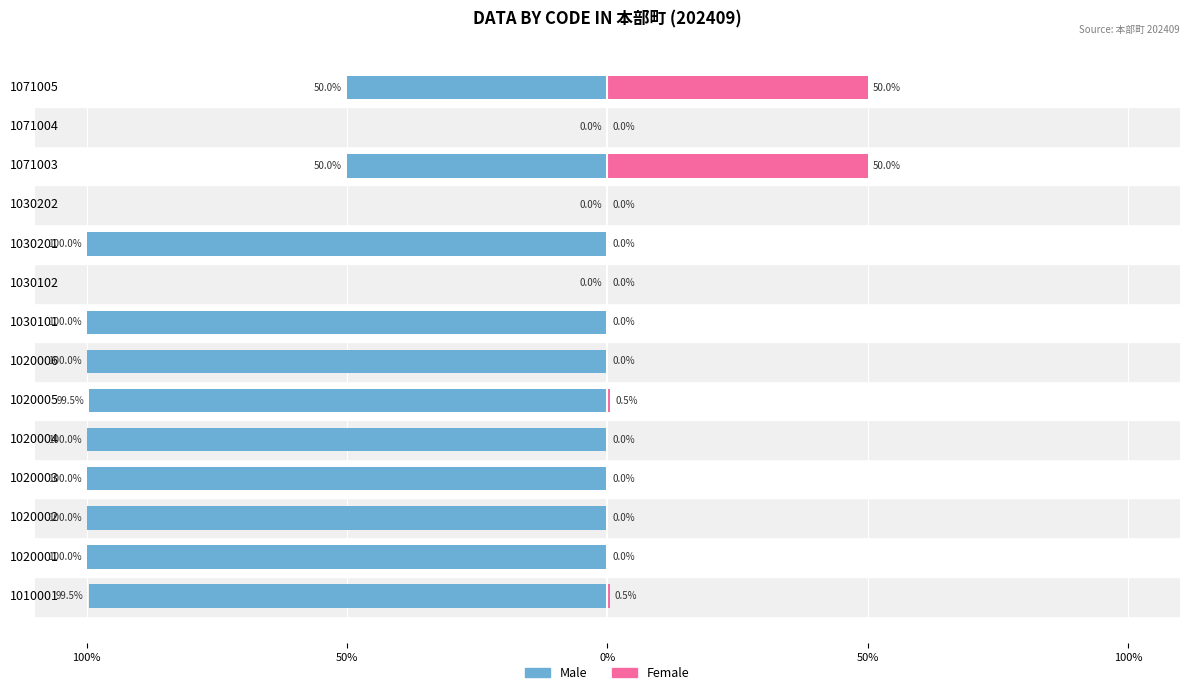

Which has a higher value, 1020001 or 1020005?

1020005